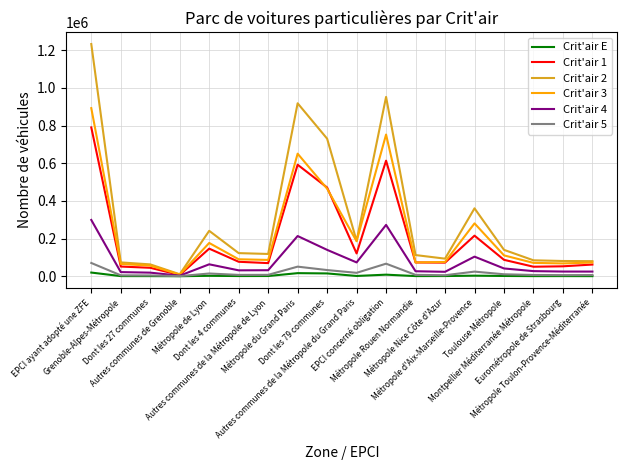

Which series has the widest spread of values?

Crit'air 2